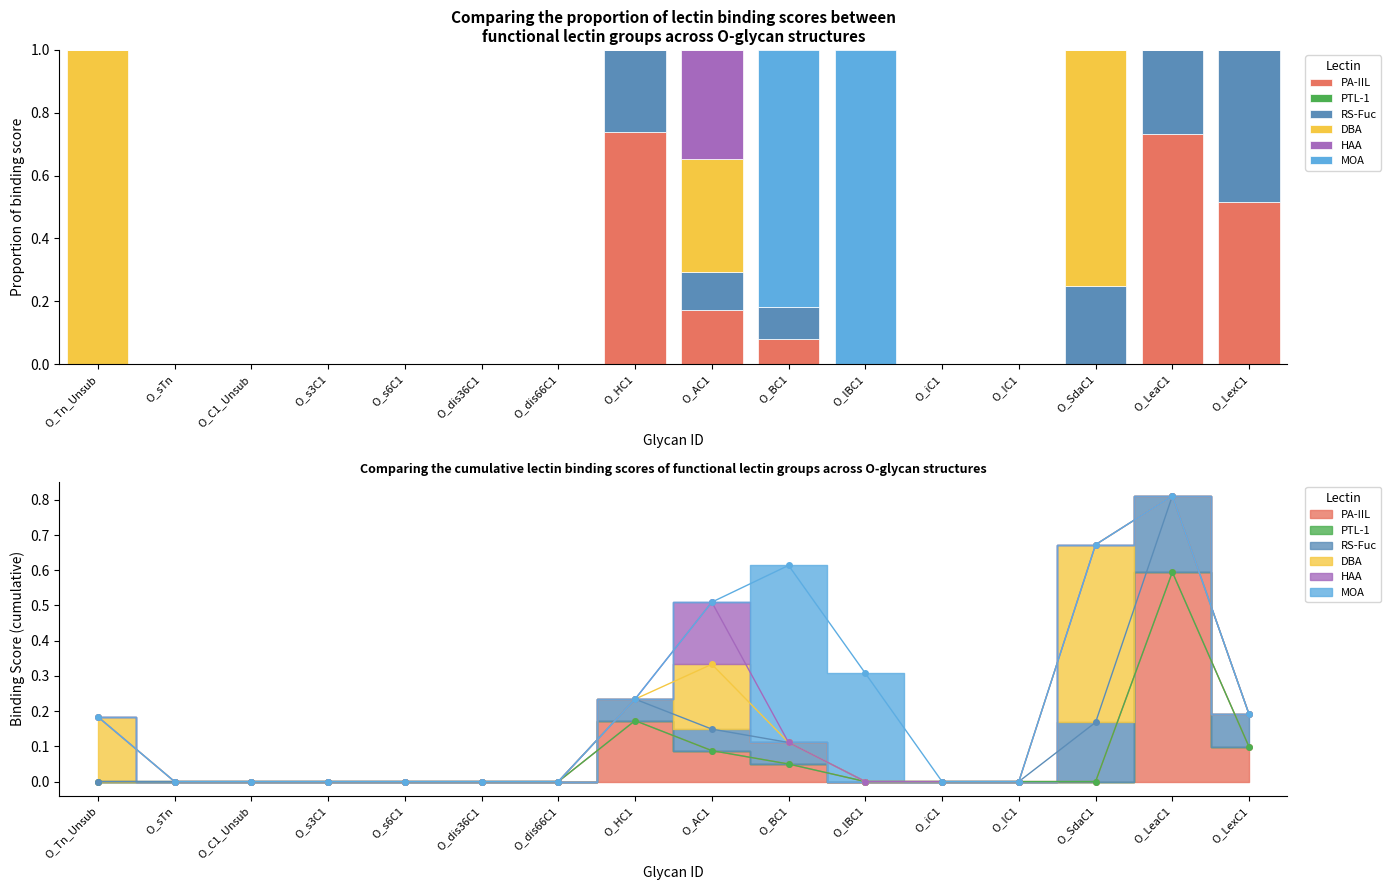

Reading right to left, transcribe all the data shown in this chart.

PA-IIL: O_LexC1=0.5	O_LeaC1=0.7	O_SdaC1=0.0	O_IC1=0.0	O_iC1=0.0	O_lBC1=0.0	O_BC1=0.1	O_AC1=0.2	O_HC1=0.7	O_dis66C1=0.0	O_dis36C1=0.0	O_s6C1=0.0	O_s3C1=0.0	O_C1_Unsub=0.0	O_sTn=0.0	O_Tn_Unsub=0.0
PTL-1: O_LexC1=0.0	O_LeaC1=0.0	O_SdaC1=0.0	O_IC1=0.0	O_iC1=0.0	O_lBC1=0.0	O_BC1=0.0	O_AC1=0.0	O_HC1=0.0	O_dis66C1=0.0	O_dis36C1=0.0	O_s6C1=0.0	O_s3C1=0.0	O_C1_Unsub=0.0	O_sTn=0.0	O_Tn_Unsub=0.0
RS-Fuc: O_LexC1=0.5	O_LeaC1=0.3	O_SdaC1=0.2	O_IC1=0.0	O_iC1=0.0	O_lBC1=0.0	O_BC1=0.1	O_AC1=0.1	O_HC1=0.3	O_dis66C1=0.0	O_dis36C1=0.0	O_s6C1=0.0	O_s3C1=0.0	O_C1_Unsub=0.0	O_sTn=0.0	O_Tn_Unsub=0.0
DBA: O_LexC1=0.0	O_LeaC1=0.0	O_SdaC1=0.8	O_IC1=0.0	O_iC1=0.0	O_lBC1=0.0	O_BC1=0.0	O_AC1=0.4	O_HC1=0.0	O_dis66C1=0.0	O_dis36C1=0.0	O_s6C1=0.0	O_s3C1=0.0	O_C1_Unsub=0.0	O_sTn=0.0	O_Tn_Unsub=1.0
HAA: O_LexC1=0.0	O_LeaC1=0.0	O_SdaC1=0.0	O_IC1=0.0	O_iC1=0.0	O_lBC1=0.0	O_BC1=0.0	O_AC1=0.3	O_HC1=0.0	O_dis66C1=0.0	O_dis36C1=0.0	O_s6C1=0.0	O_s3C1=0.0	O_C1_Unsub=0.0	O_sTn=0.0	O_Tn_Unsub=0.0
MOA: O_LexC1=0.0	O_LeaC1=0.0	O_SdaC1=0.0	O_IC1=0.0	O_iC1=0.0	O_lBC1=1.0	O_BC1=0.8	O_AC1=0.0	O_HC1=0.0	O_dis66C1=0.0	O_dis36C1=0.0	O_s6C1=0.0	O_s3C1=0.0	O_C1_Unsub=0.0	O_sTn=0.0	O_Tn_Unsub=0.0